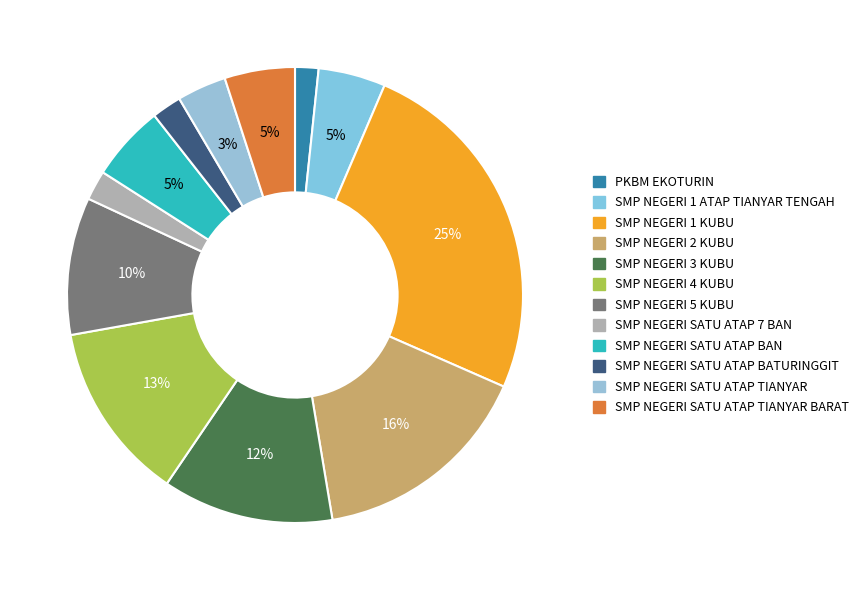

Count the number of slices in the pie.

12